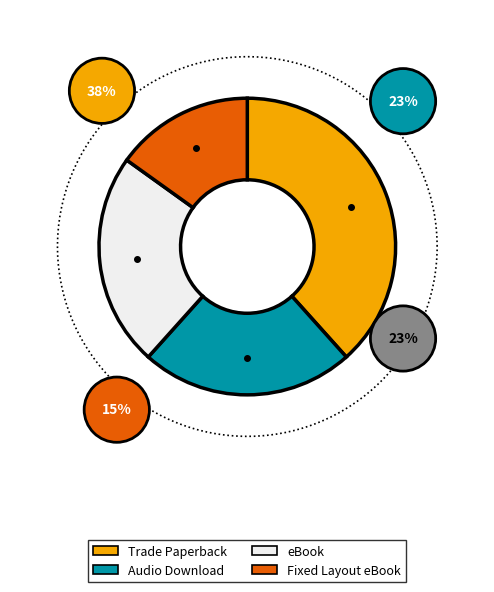

Does any single category account for the majority?

No